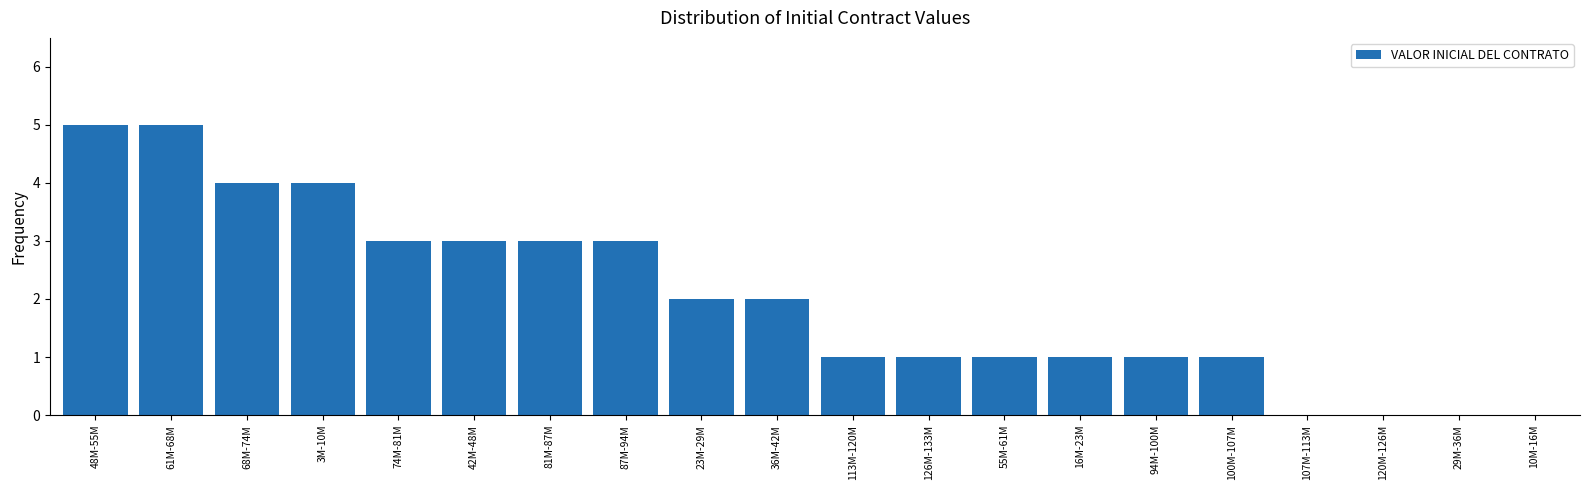

Reading left to right, extract all data points from this chart.

48M-55M=5	61M-68M=5	68M-74M=4	3M-10M=4	74M-81M=3	42M-48M=3	81M-87M=3	87M-94M=3	23M-29M=2	36M-42M=2	113M-120M=1	126M-133M=1	55M-61M=1	16M-23M=1	94M-100M=1	100M-107M=1	107M-113M=0	120M-126M=0	29M-36M=0	10M-16M=0